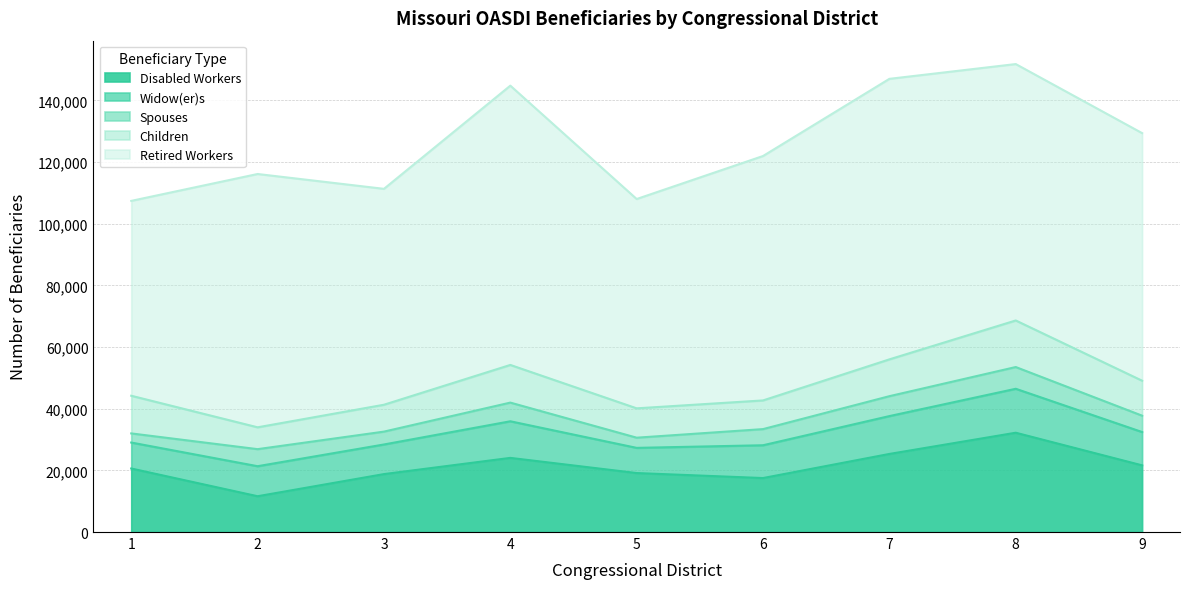

At which category does the chart reach its peak across all series?

7